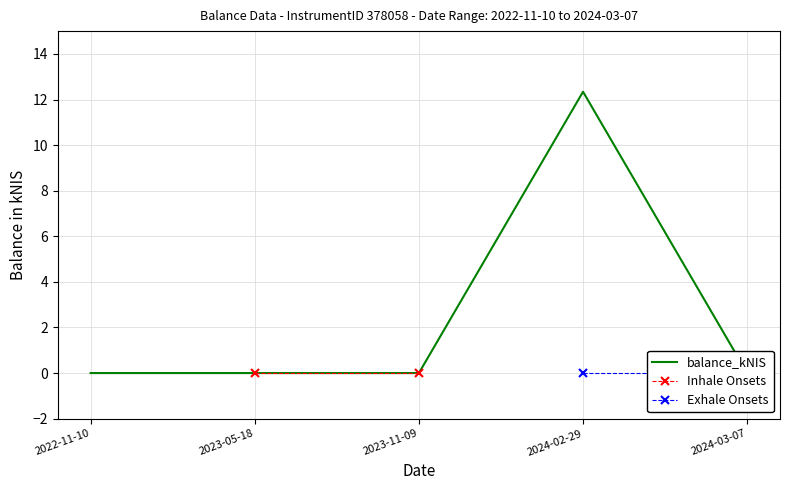

Where is the first local maximum?

2024-02-29